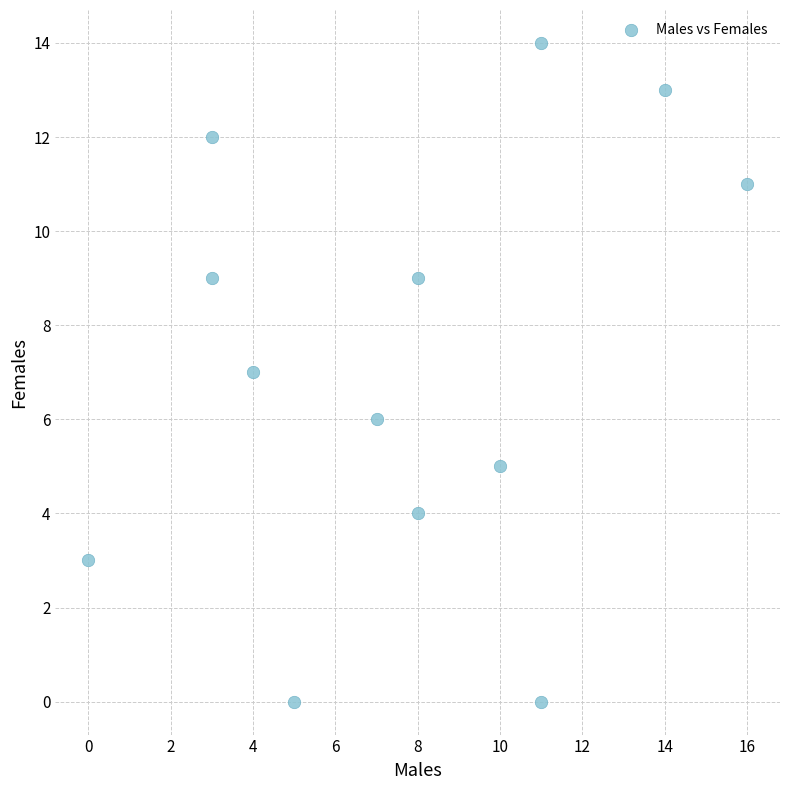

What is the range of Y values (max minus min)?

14